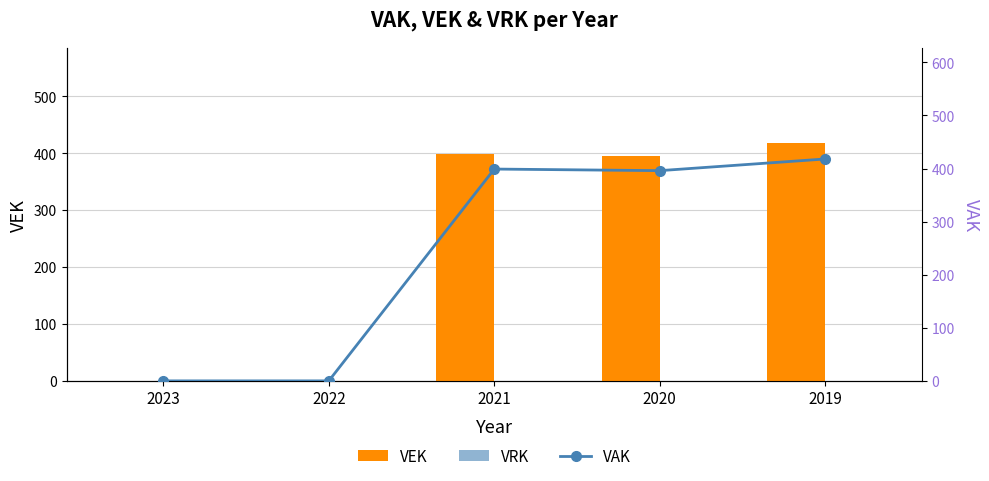

How many groups of bars are there?

5